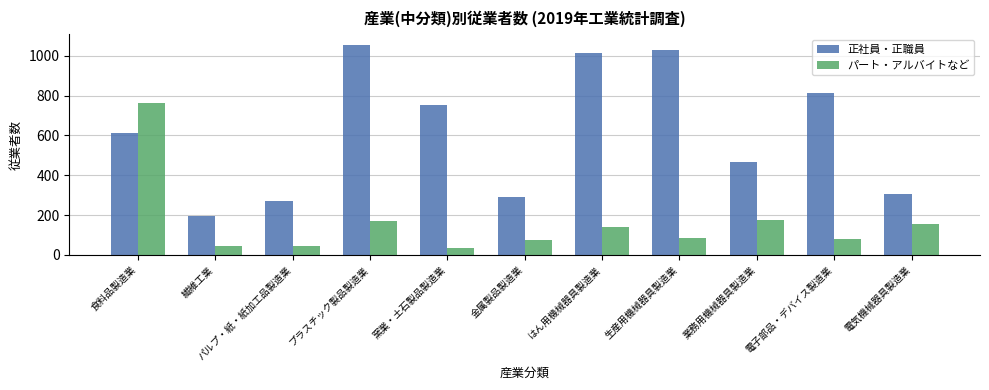

Is it true that 正社員・正職員 equals 270 at パルプ・紙・紙加工品製造業?

True